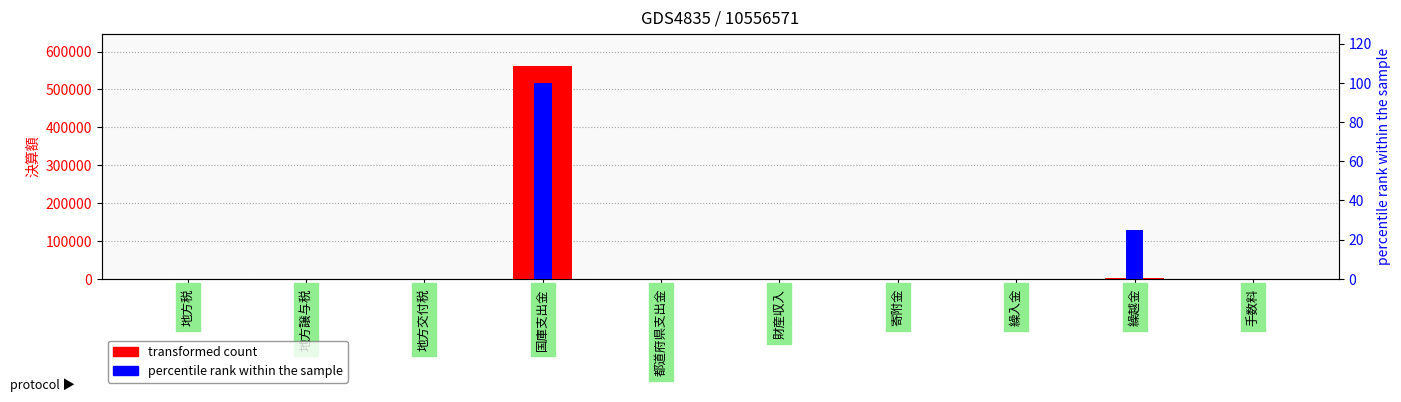

List the series in order of their overall mean, highest first.

transformed count, percentile rank within the sample